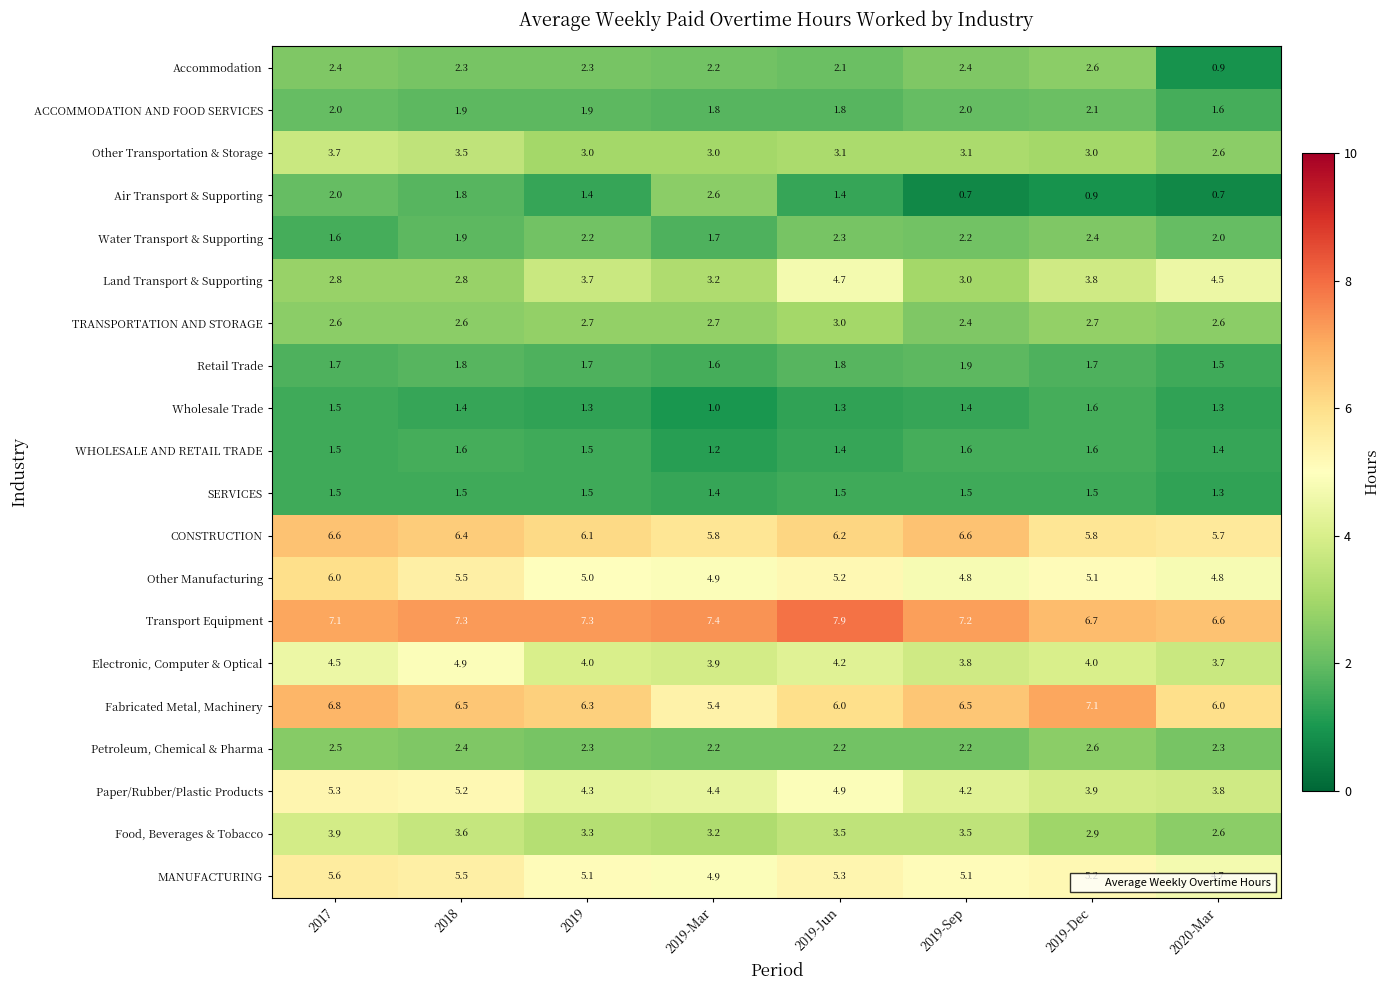

What is the difference between the highest and lowest values at 2019-Sep?

6.5